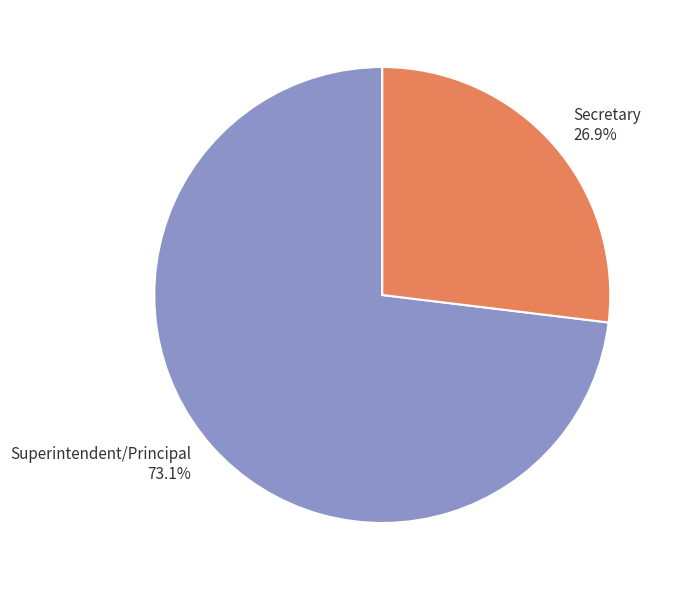

Which slice is the largest?

Superintendent/Principal